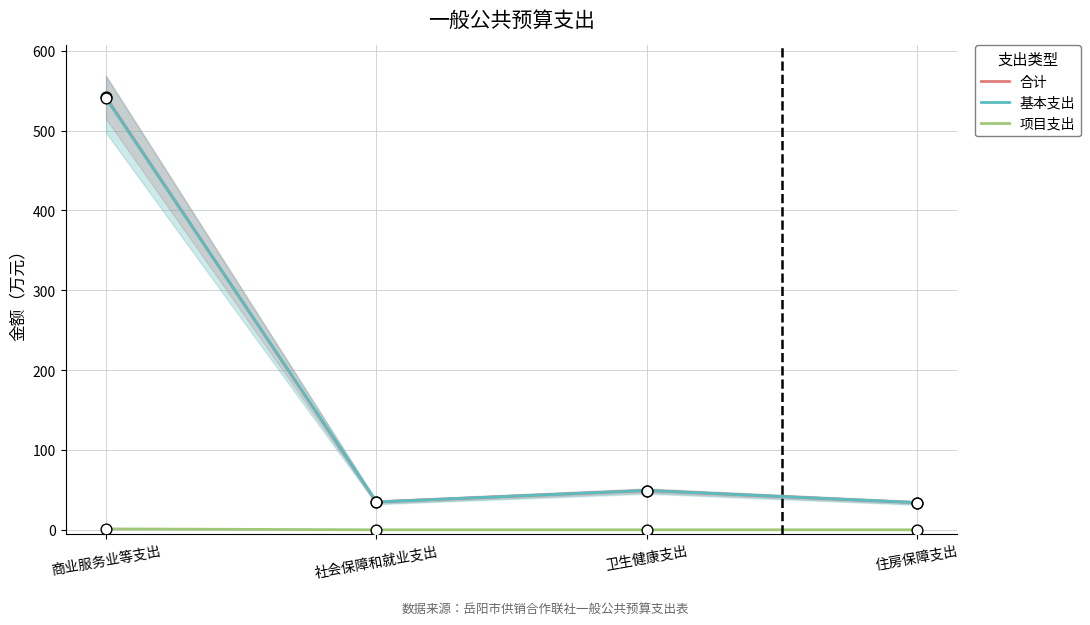

Which series contains the highest Y value?

合计